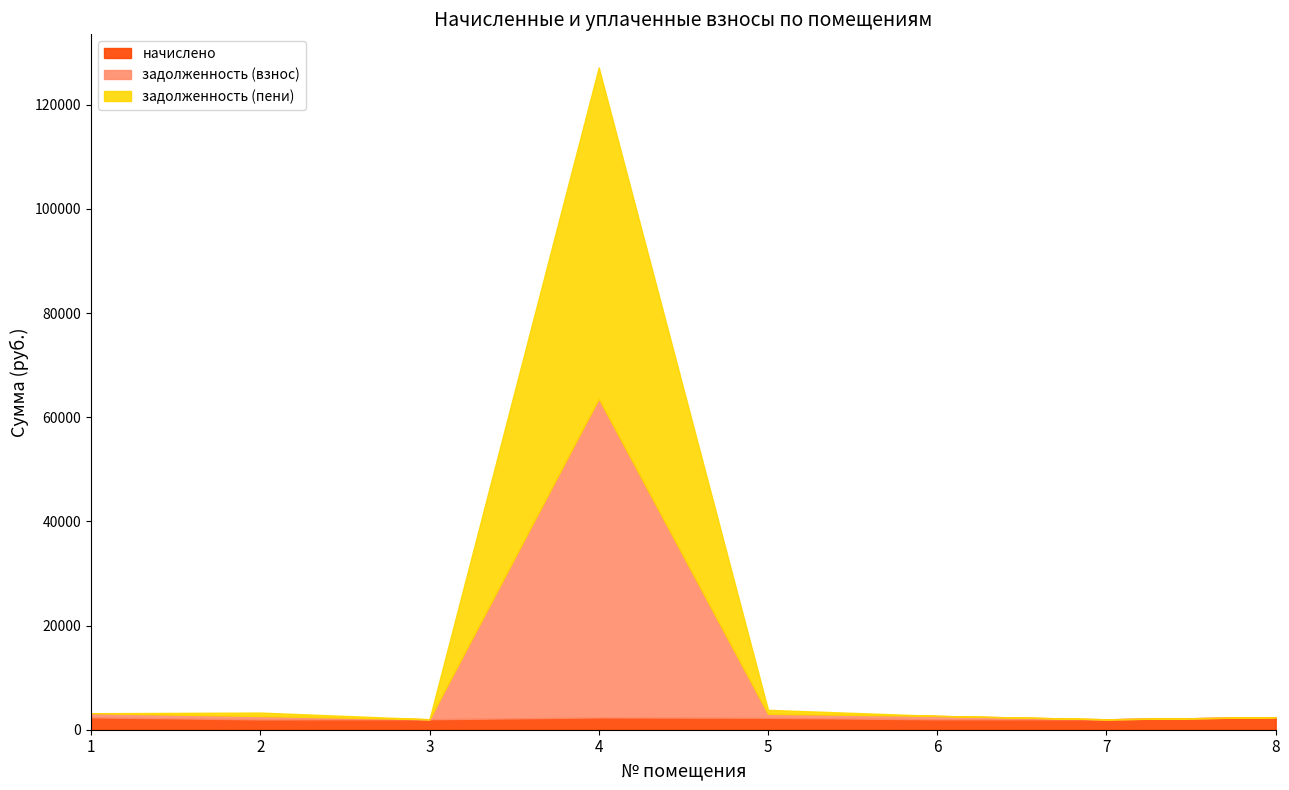

The начислено series shows 3691.6 at 4. True or false?

False